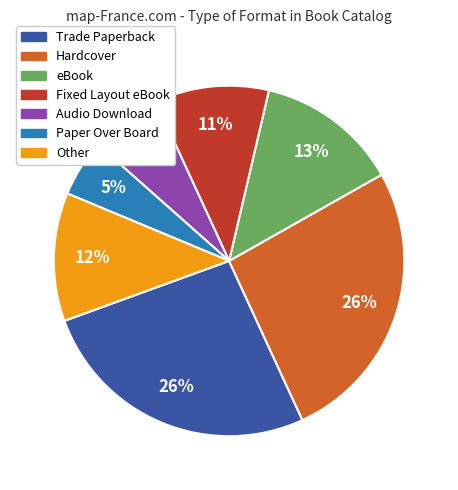

Which category has the smallest portion of the pie?

Paper Over Board